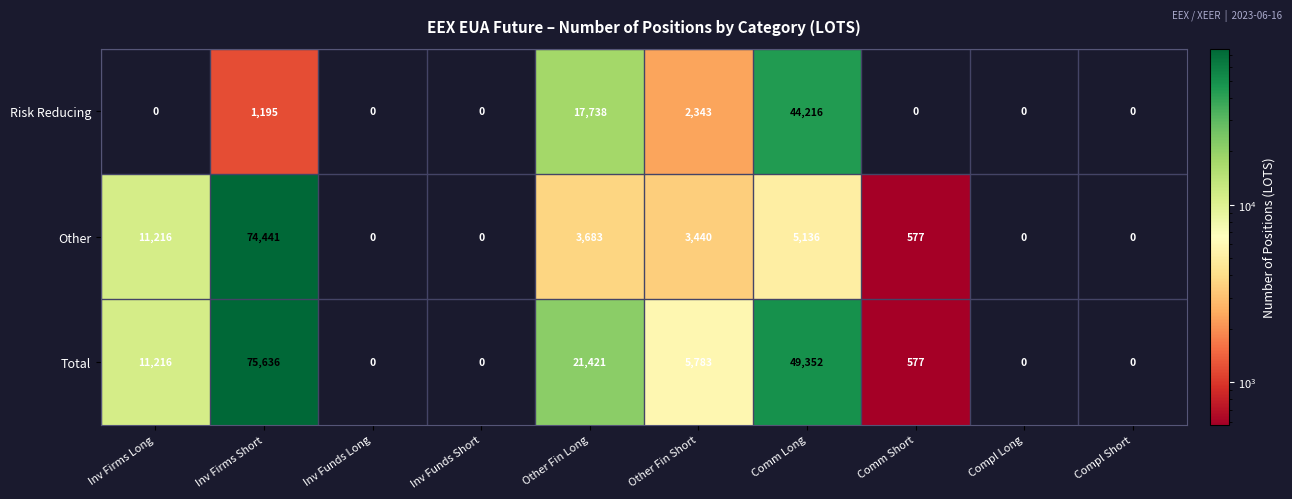

Rank the series by their maximum value, from highest to lowest.

Total, Other, Risk Reducing